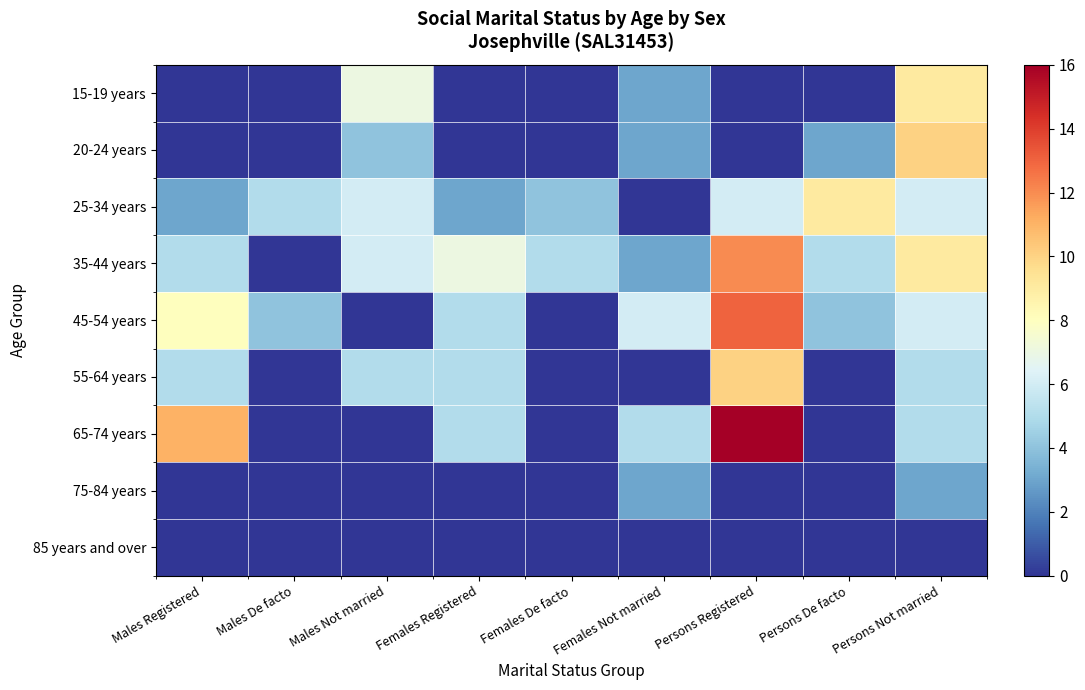

Rank the series at Males Registered from highest to lowest value.

65-74 years, 45-54 years, 35-44 years, 55-64 years, 25-34 years, 15-19 years, 20-24 years, 75-84 years, 85 years and over